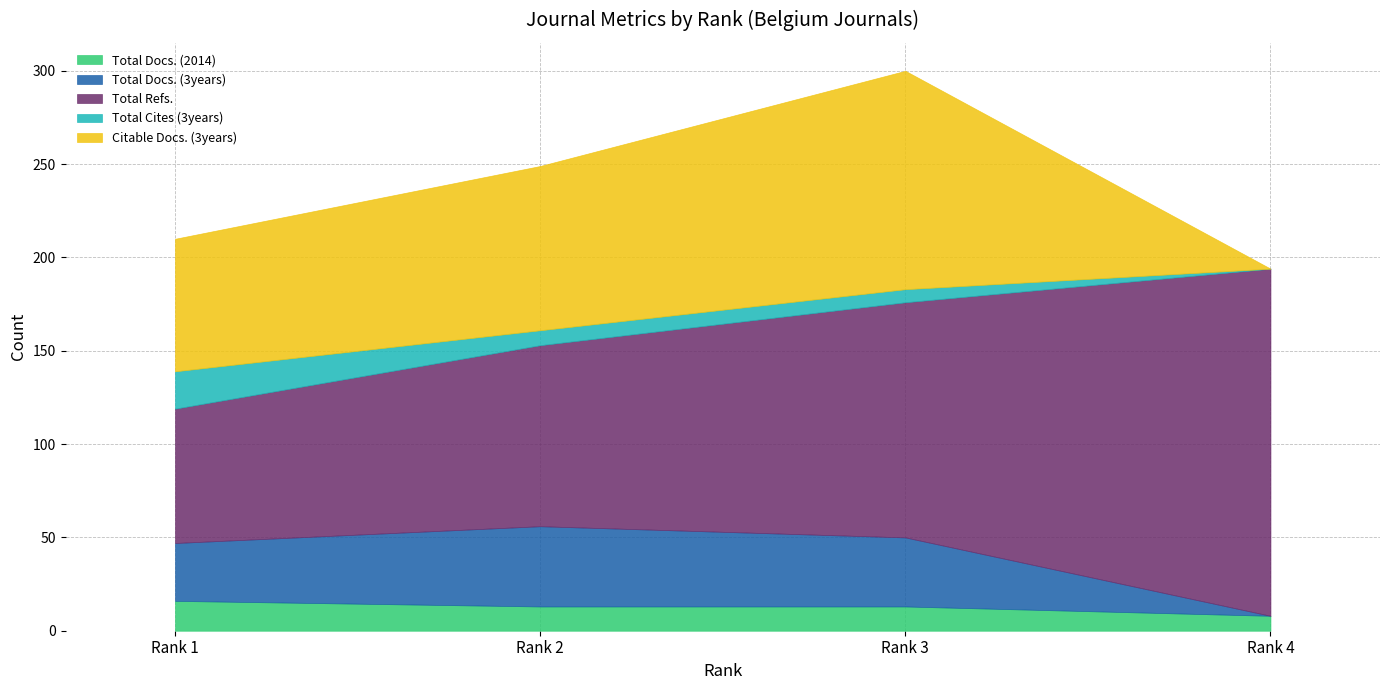

Which category has the highest value in the Total Cites (3years) series?

Rank 1